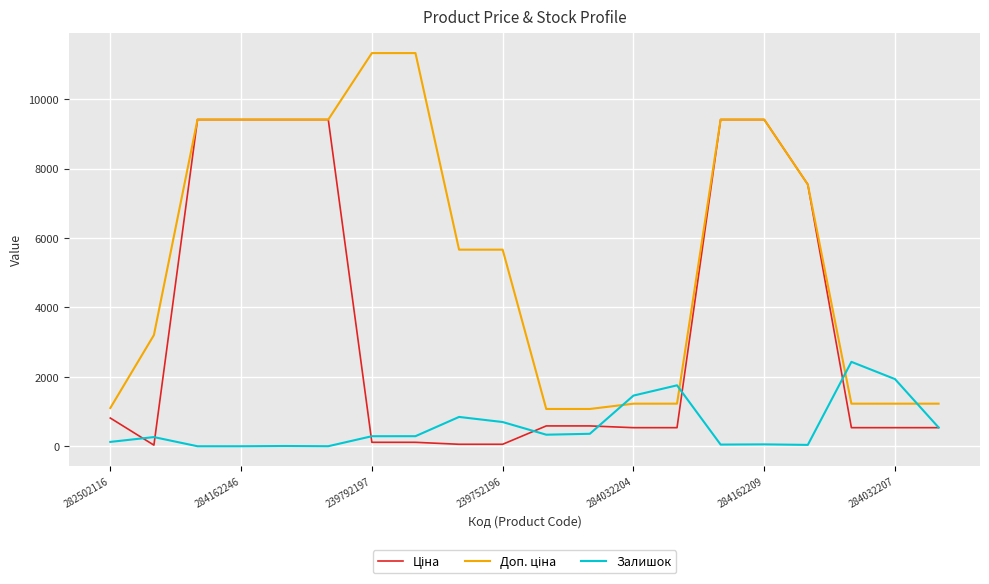

How many distinct data groups are displayed?

3